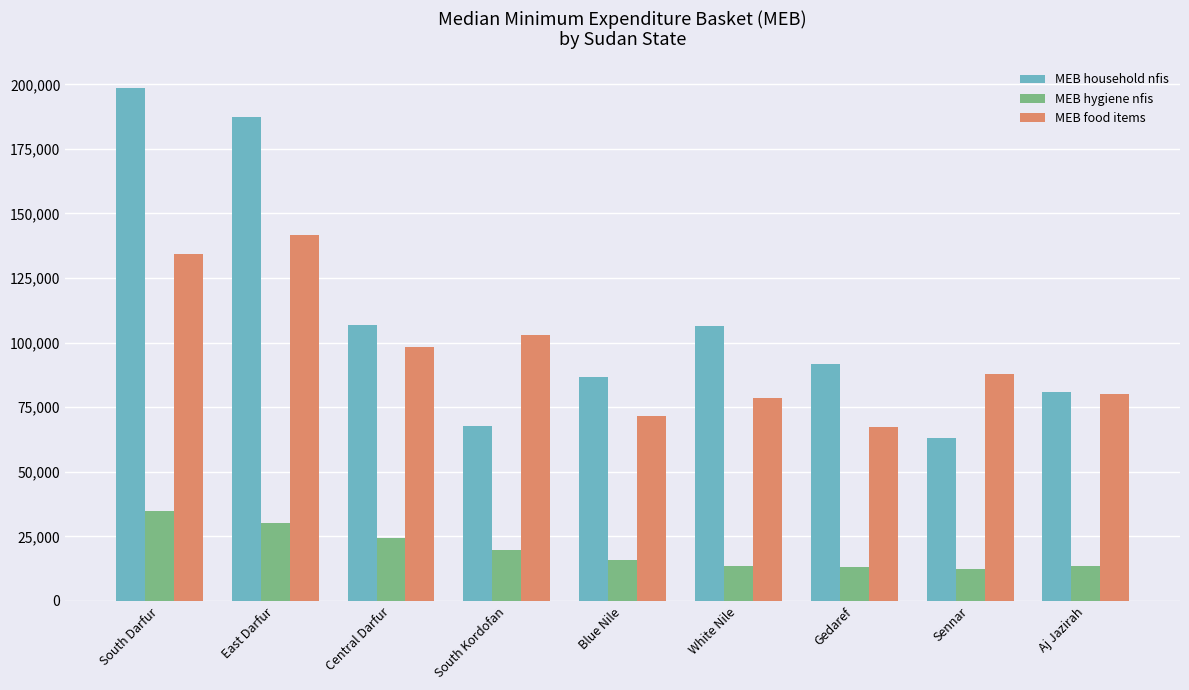

What is the label of the 1st bar from the left?

South Darfur